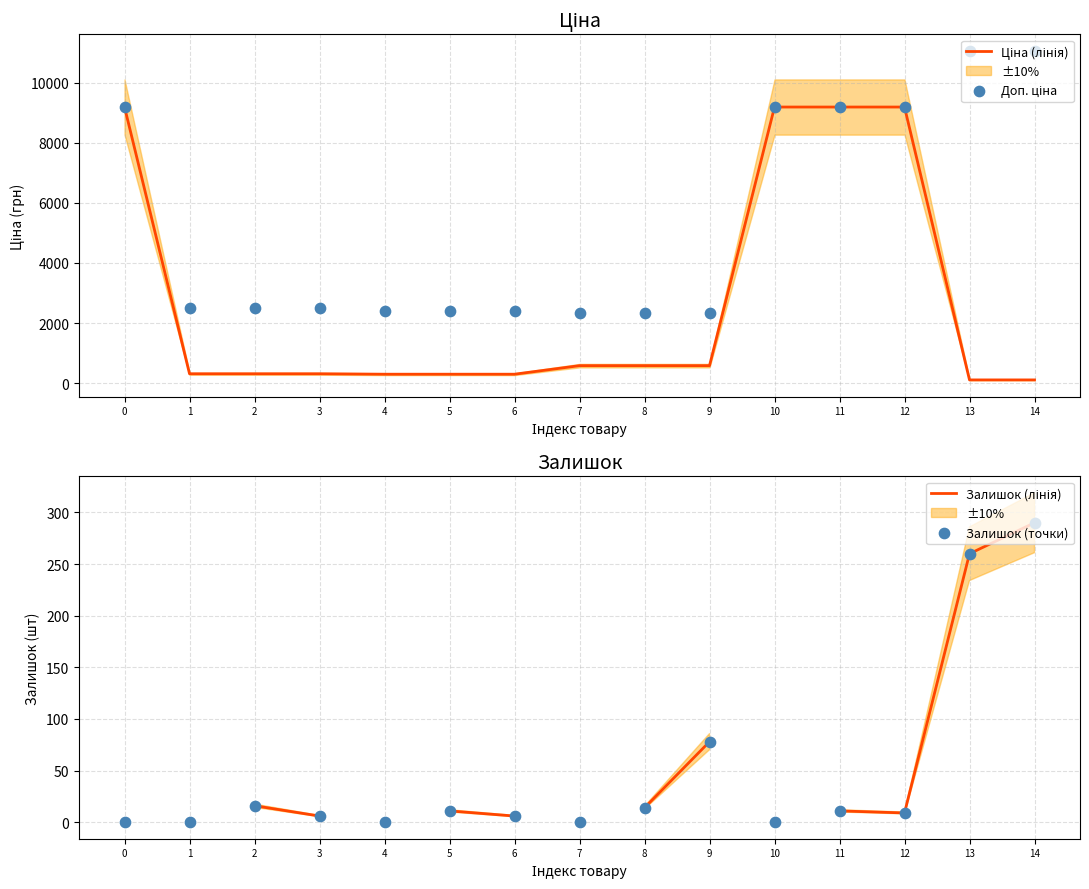

Is the value of Ціна (лінія) at 12 greater than the value of Залишок (точки) at 1?

Yes